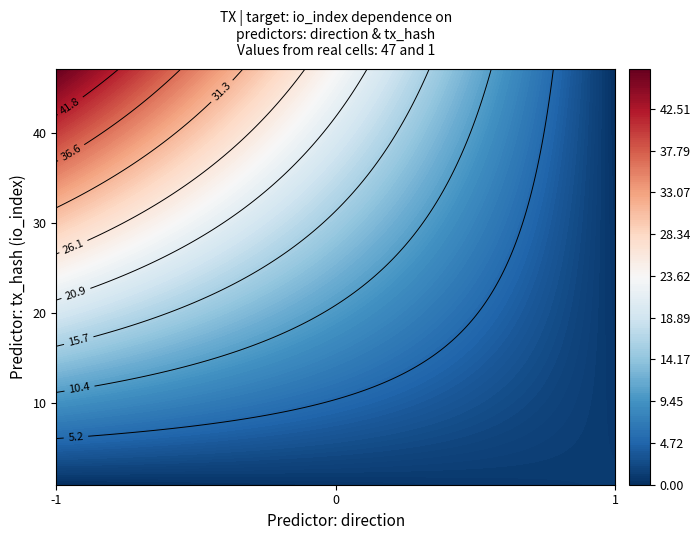

Is it true that 332f3c2549f9e6e5d0e272e6186ef32bc50cafb equals 0 at direction?

False